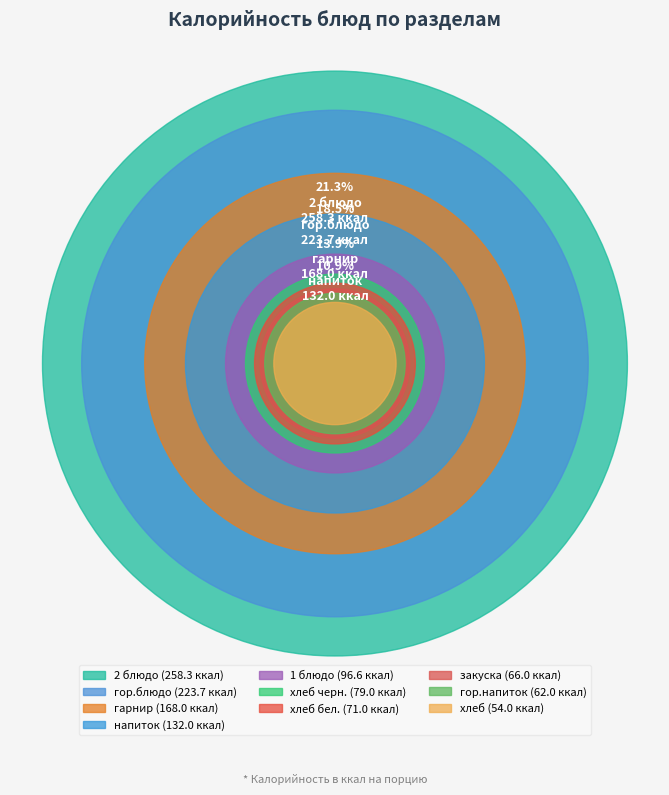

To the nearest percent, what is the difference between the largest and smallest slice percentages?

17%